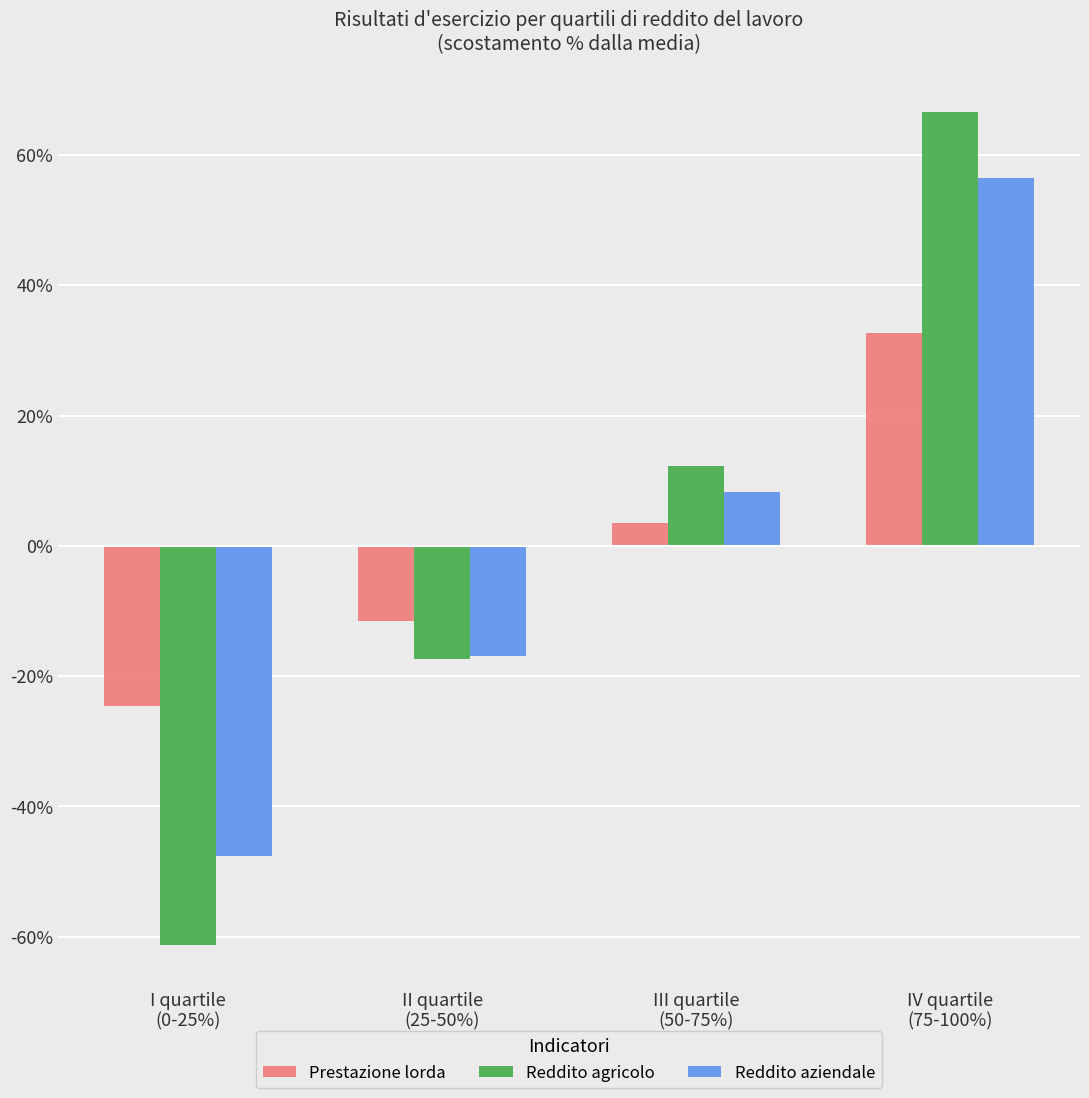

How many values in Reddito aziendale are above zero?

2